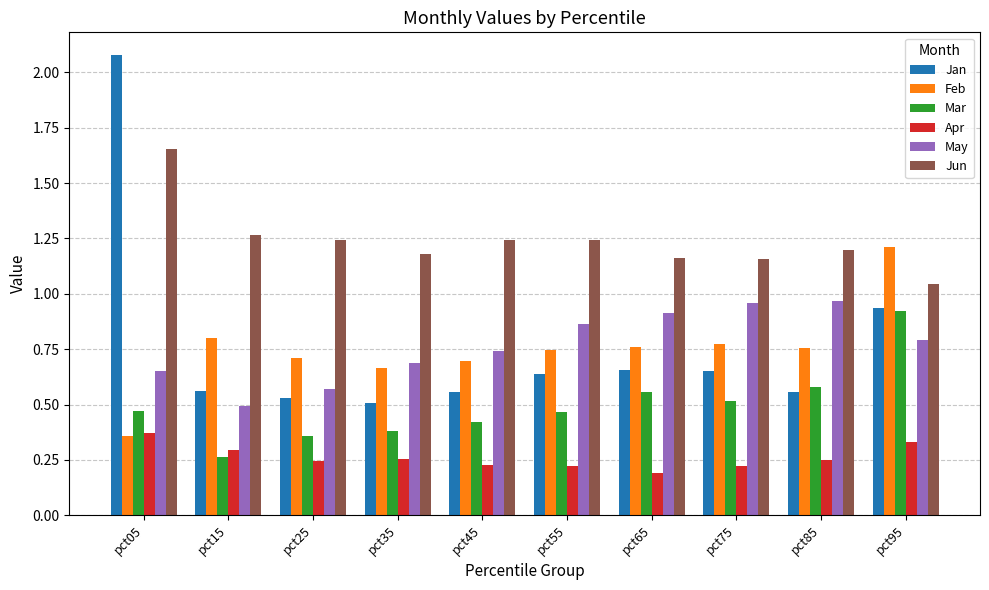

What is the sum of the May values at pct25 and pct85?

1.5